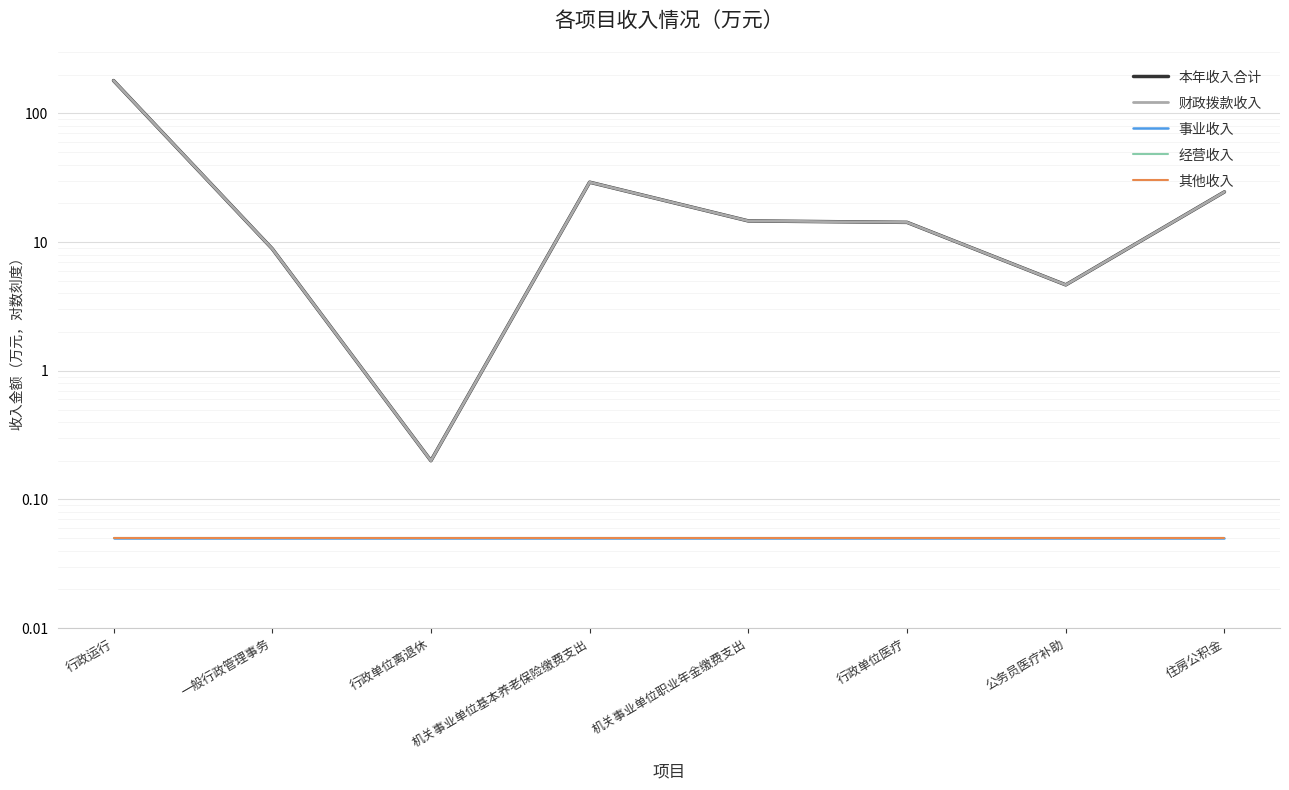

How many interior local valleys does the 本年收入合计 series have?

2